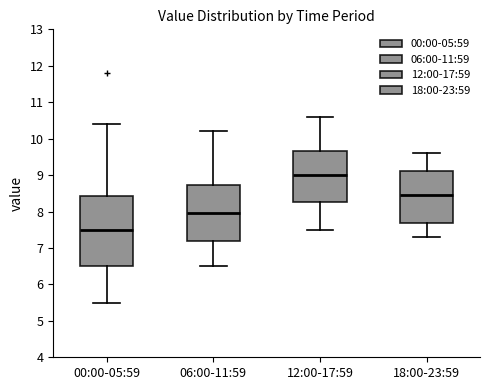

Reading left to right, read every box against the y-axis: the position of its median line, the range the box covers, and the ends of its whiskers. The values are not printed on the chart, so give them approximately, as read against the axis.

00:00-05:59: median 7.5, box 6.5 to 8.4, whiskers 5.5 to 10.4
06:00-11:59: median 8.0, box 7.2 to 8.7, whiskers 6.5 to 10.2
12:00-17:59: median 9.0, box 8.3 to 9.7, whiskers 7.5 to 10.6
18:00-23:59: median 8.5, box 7.7 to 9.1, whiskers 7.3 to 9.6